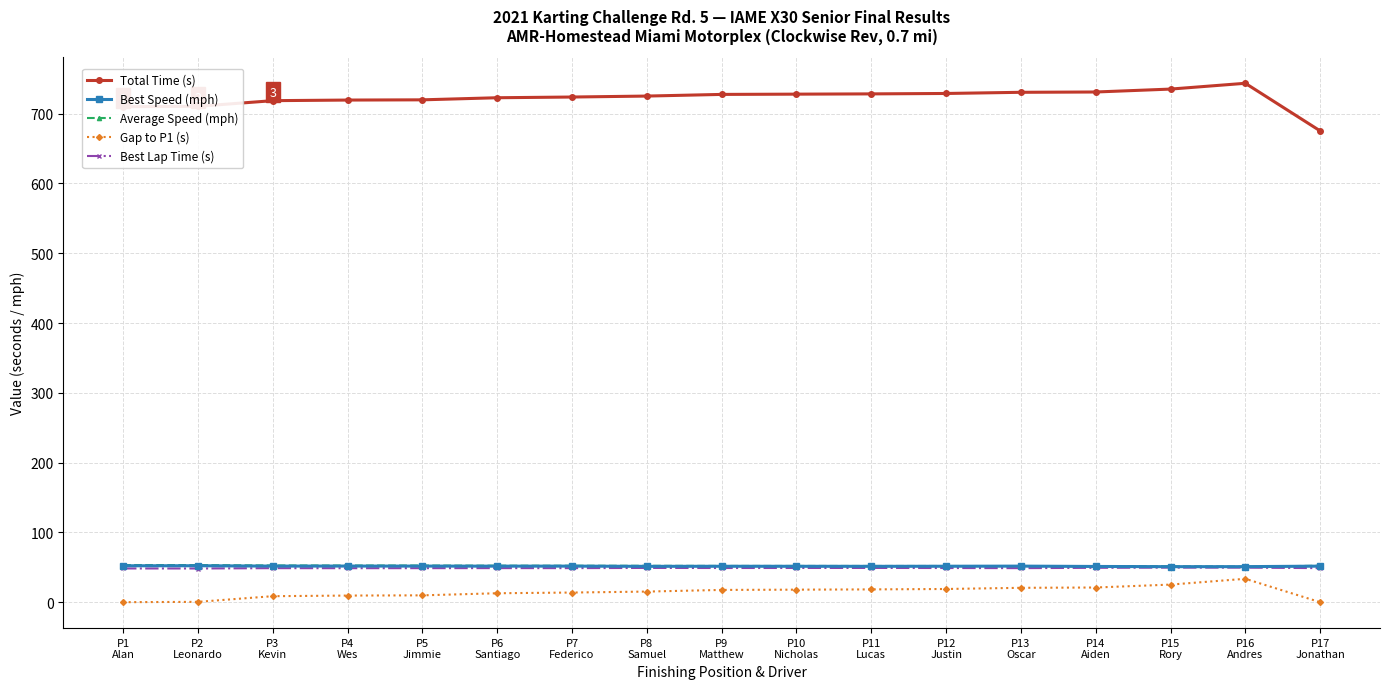

The value of Best Lap Time (s) at P4
Wes is 48.7. True or false?

True